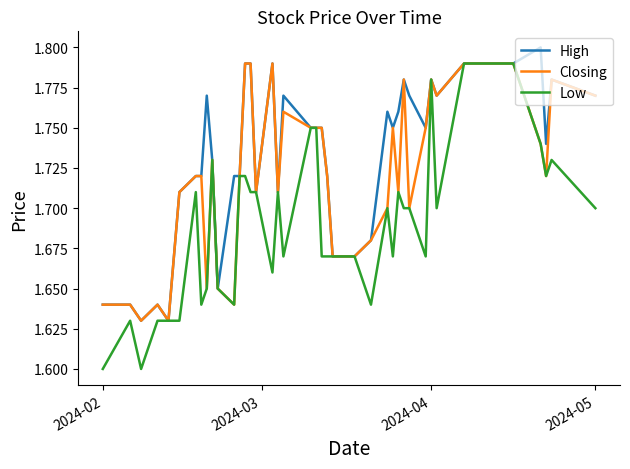

What is the difference between the second highest and minimum values in the High series?

0.2